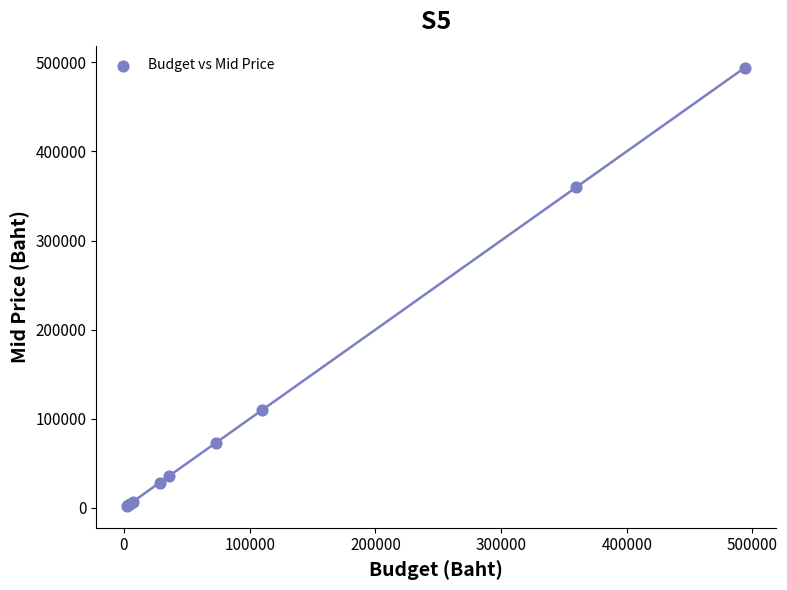

What Y value in the scatter plot is closest to 248200?

360000.0